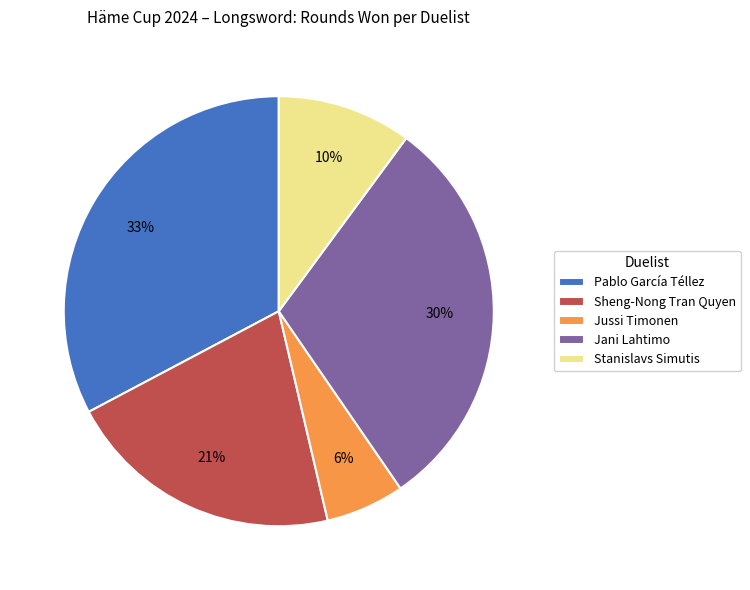

Is there any slice that represents more than half of the pie?

No